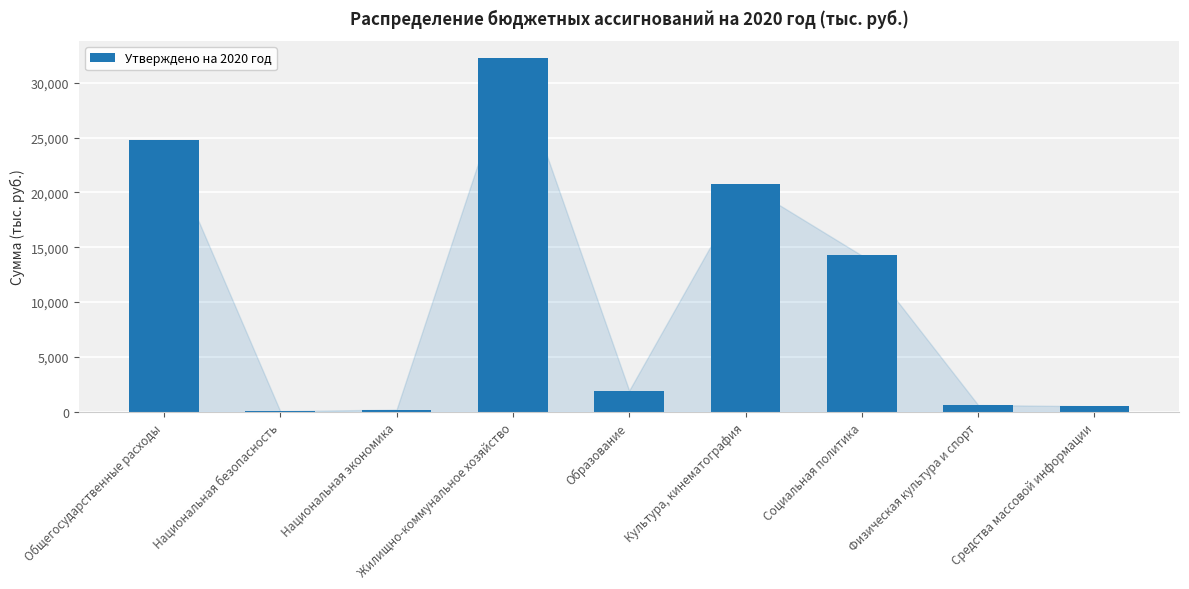

What is the sum of the values at Общегосударственные расходы and Социальная политика?

38998.4